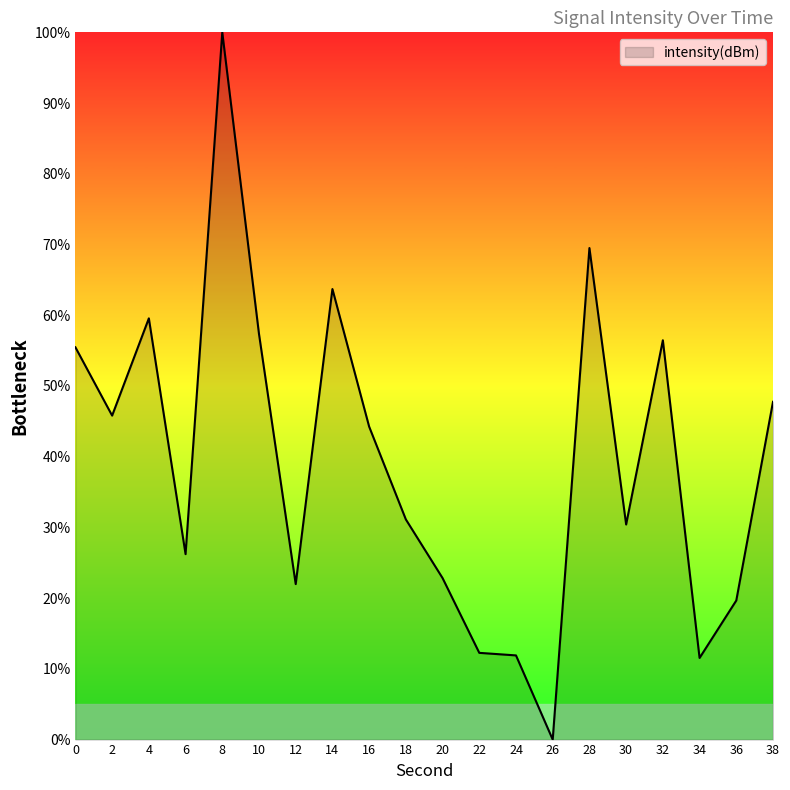

True or false: the data shows 11.5 at 34.

True